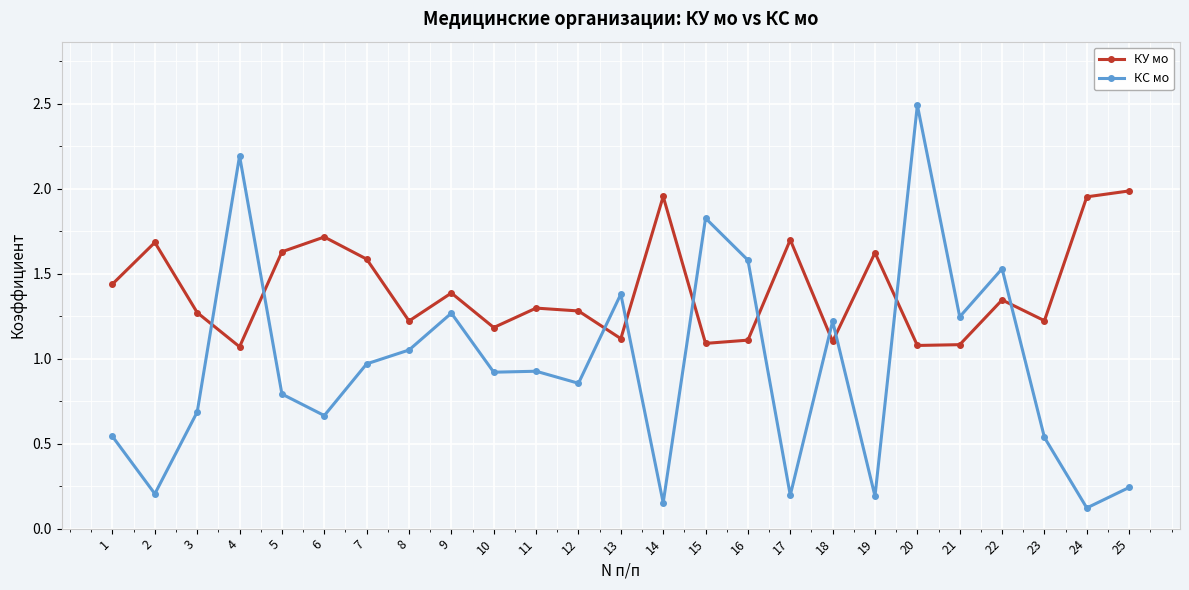

List the series in order of their peak value, highest first.

КС мо, КУ мо